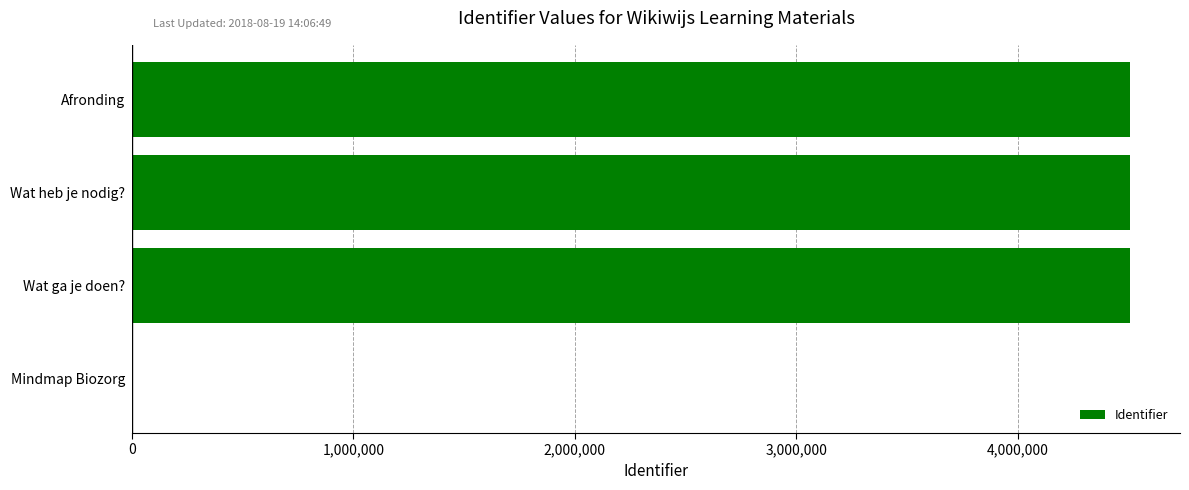

What is the maximum value shown in the chart?

4507915